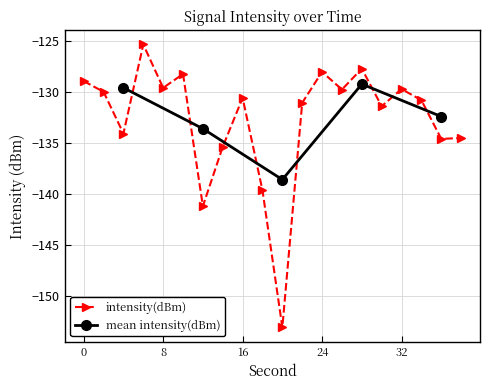

Where is the first local maximum?

6